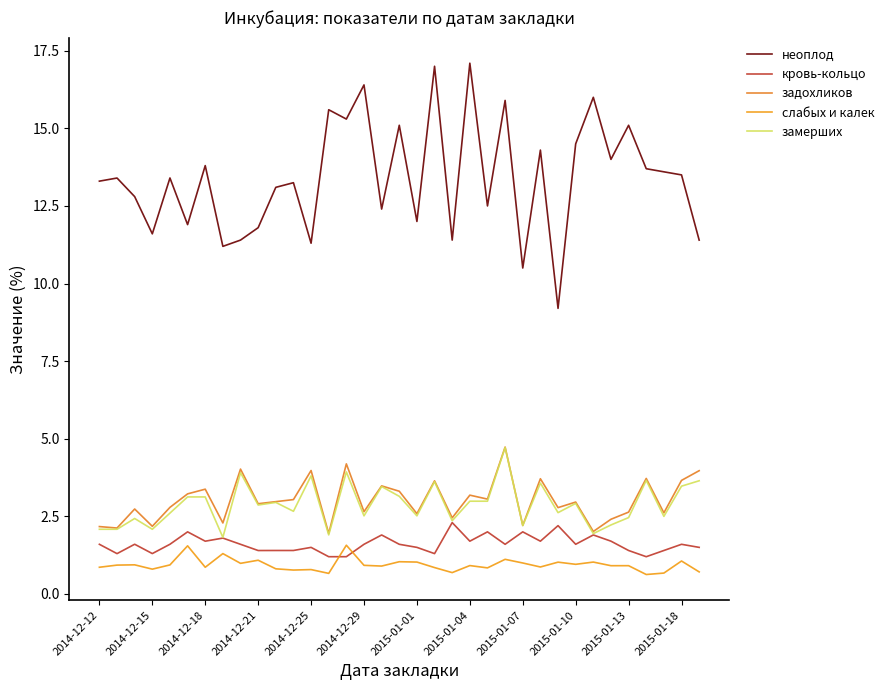

What is the minimum value shown in the chart?

0.6